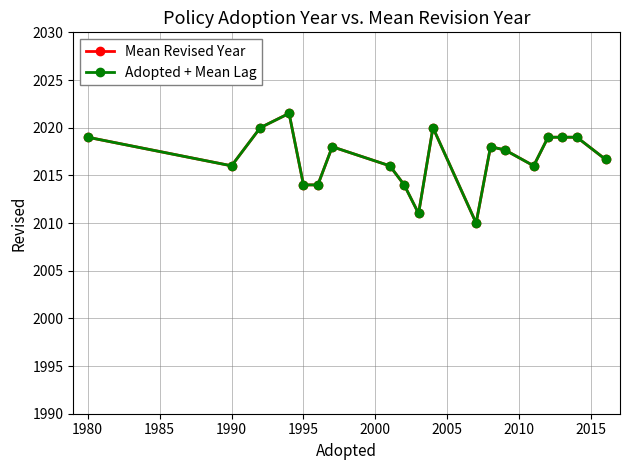

Is this an area chart (filled region under the line)?

No